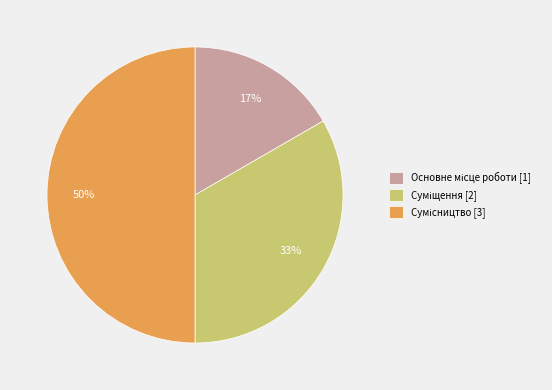

To the nearest percent, what is the difference between the largest and smallest slice percentages?

33%